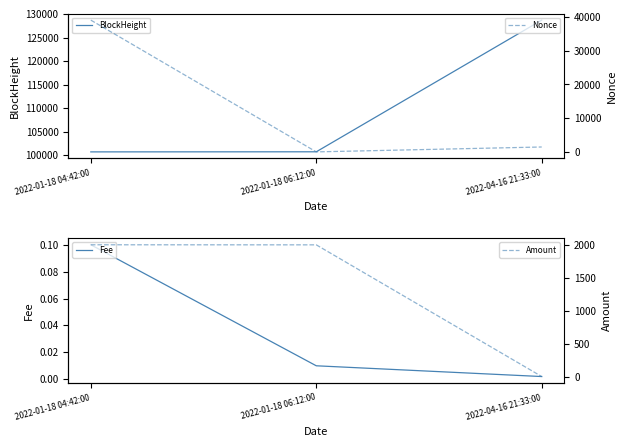

The BlockHeight series shows 100732.0 at 2022-01-18 04:42:00. True or false?

True